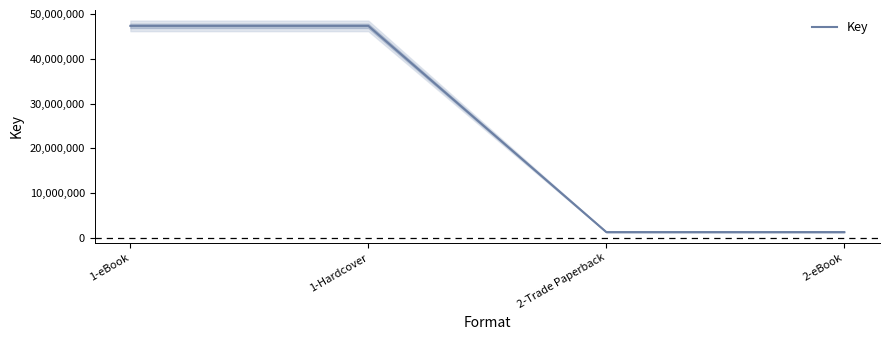

Where is the data nearest to the value 24348202?

2-Trade Paperback